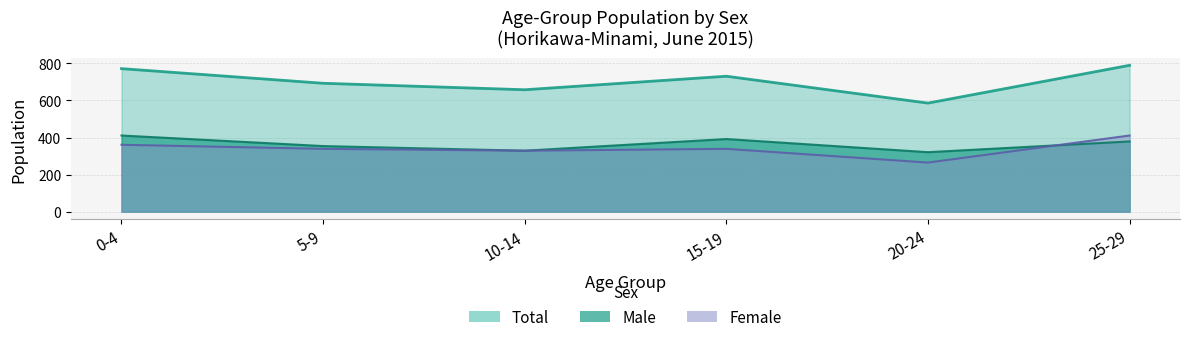

At which label is Female closest to 335?

5-9